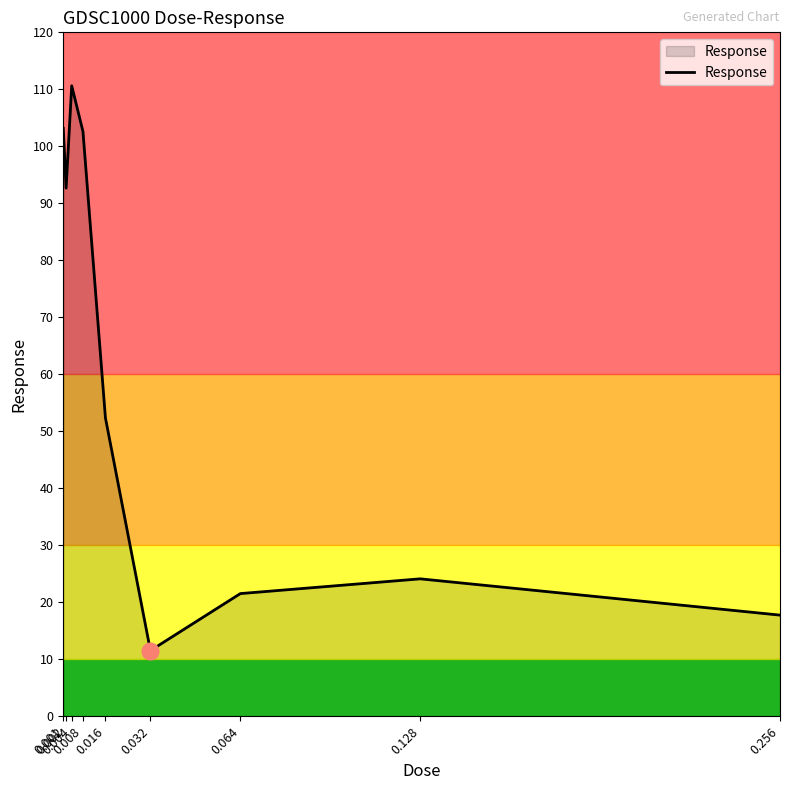

The chart shows a value of 103.2 at 0.001. True or false?

True